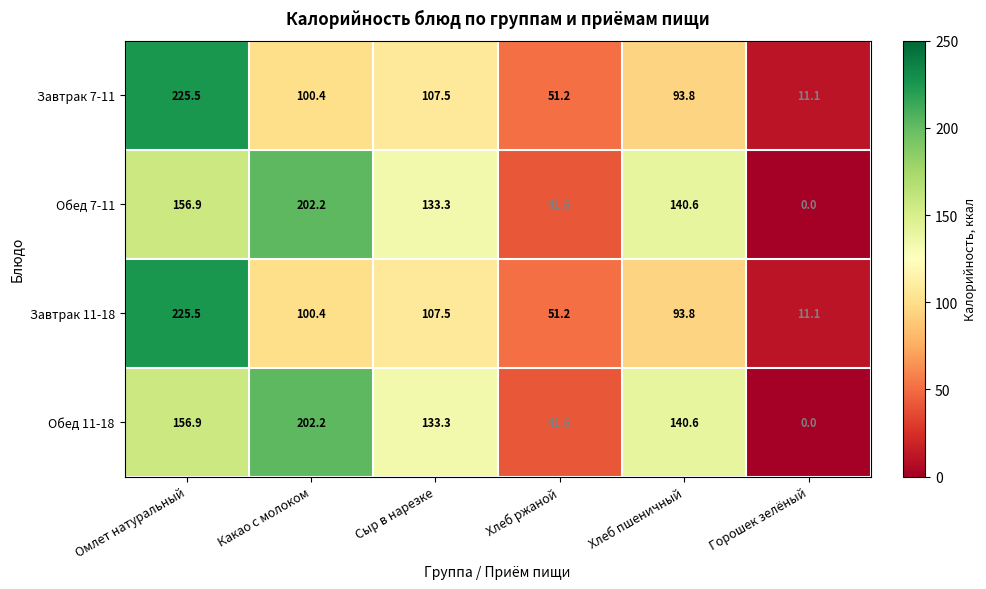

How many distinct data groups are displayed?

4